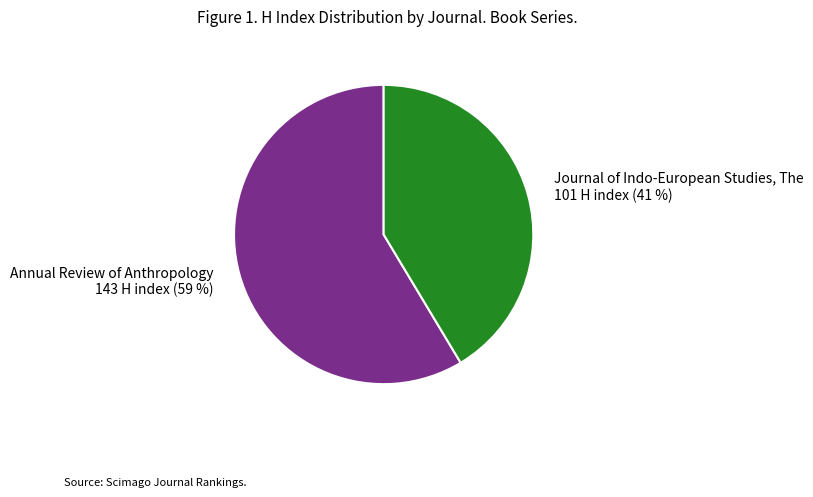

Is there any slice that represents more than half of the pie?

Yes